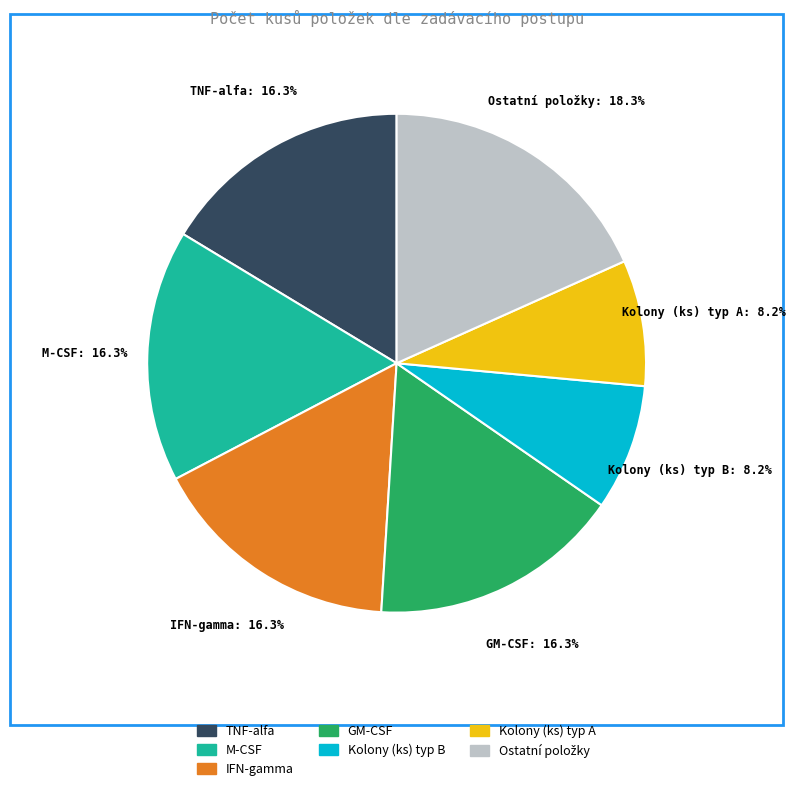

Is there a majority slice in this chart?

No